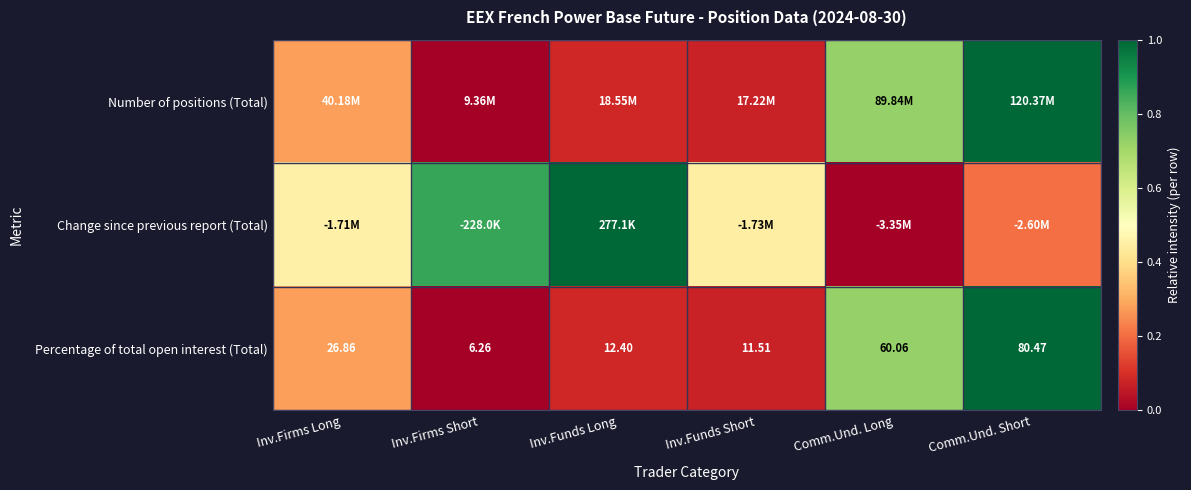

At which label does Percentage of total open interest (Total) first exceed 26?

Inv.Firms Long